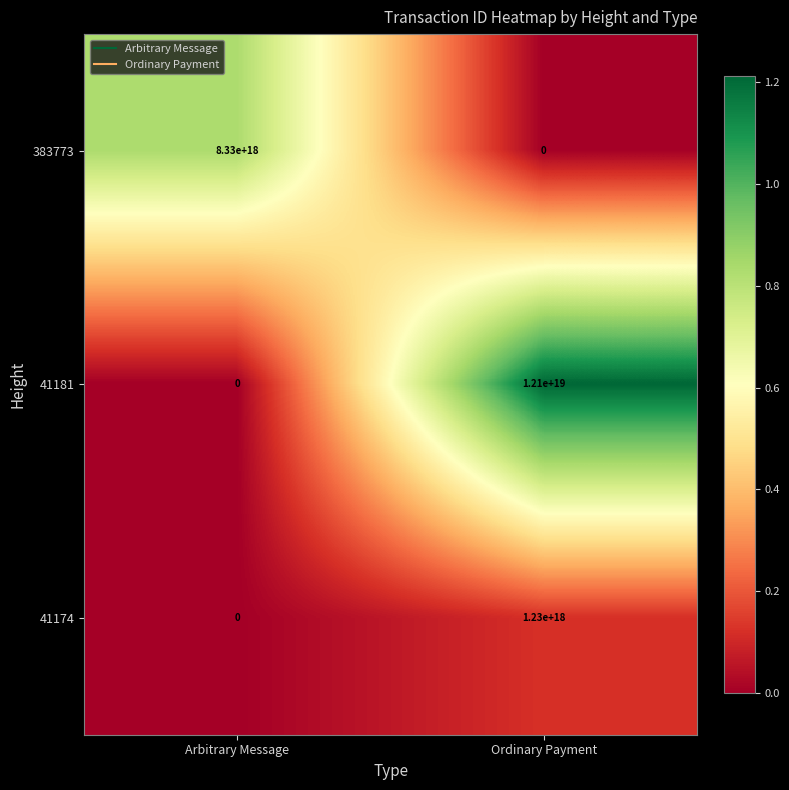

Which category has the highest value across all series?

Ordinary Payment